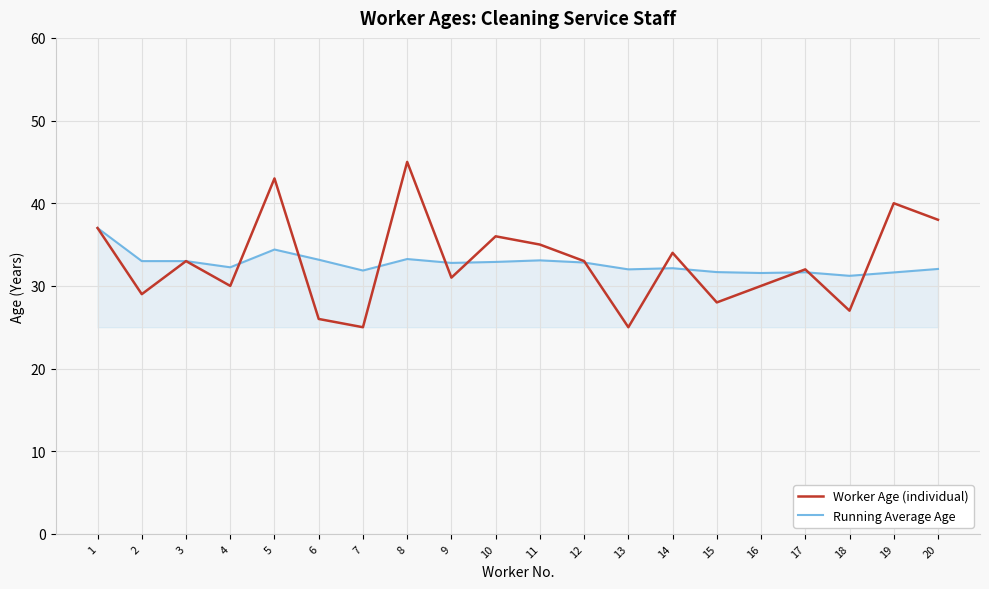

Which series has the largest range (max minus min)?

Worker Age (individual)